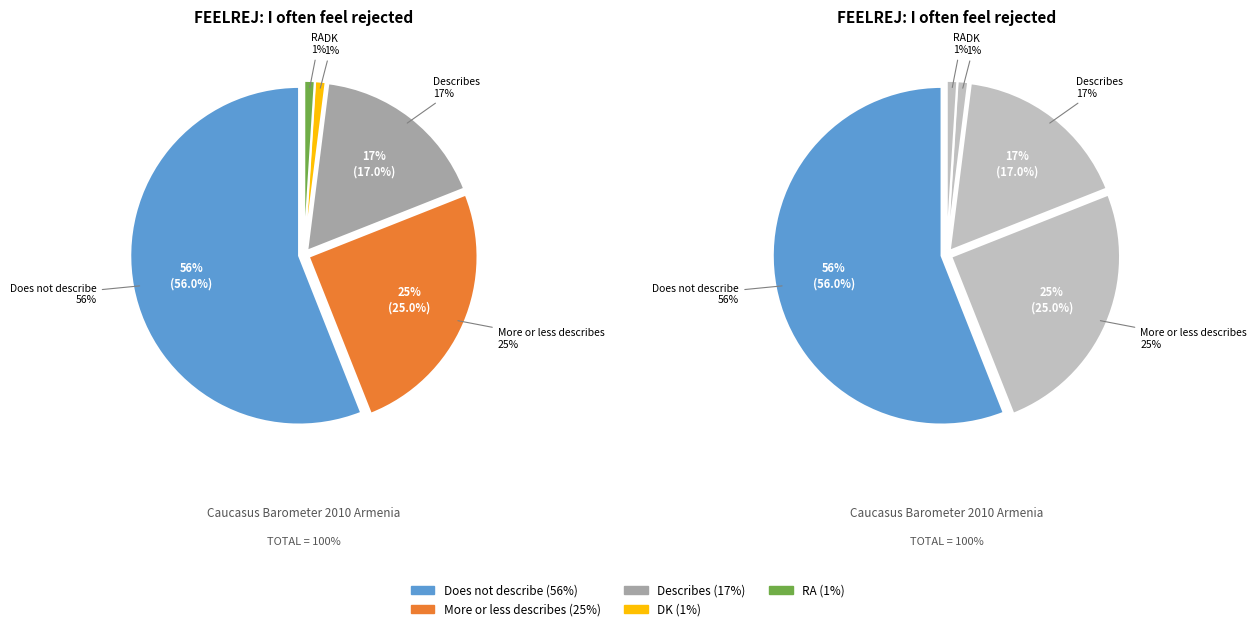

How much of the chart is everything except Does not describe?

44.0%